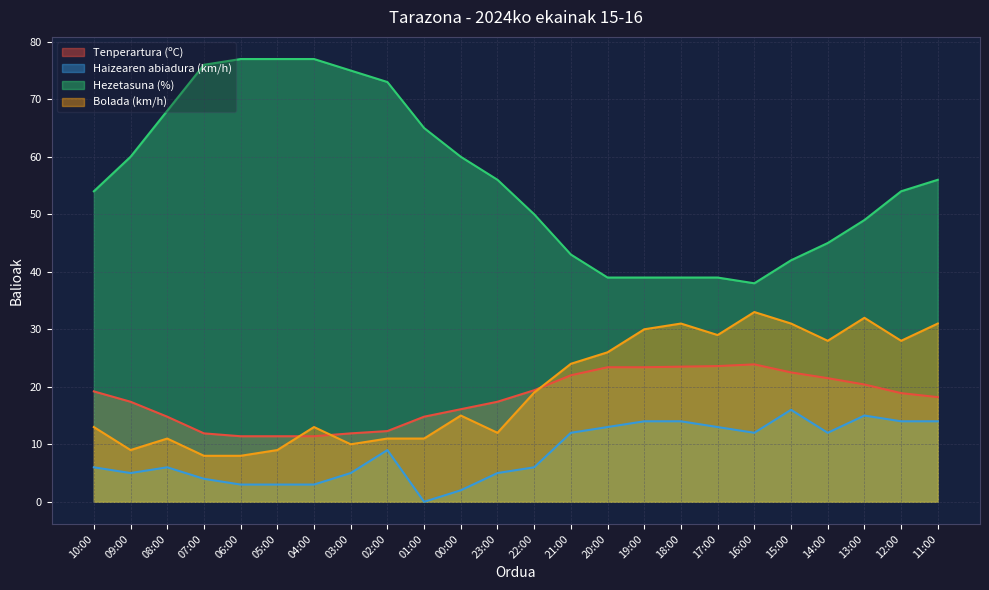

Which series has the largest total across all categories?

Hezetasuna (%)